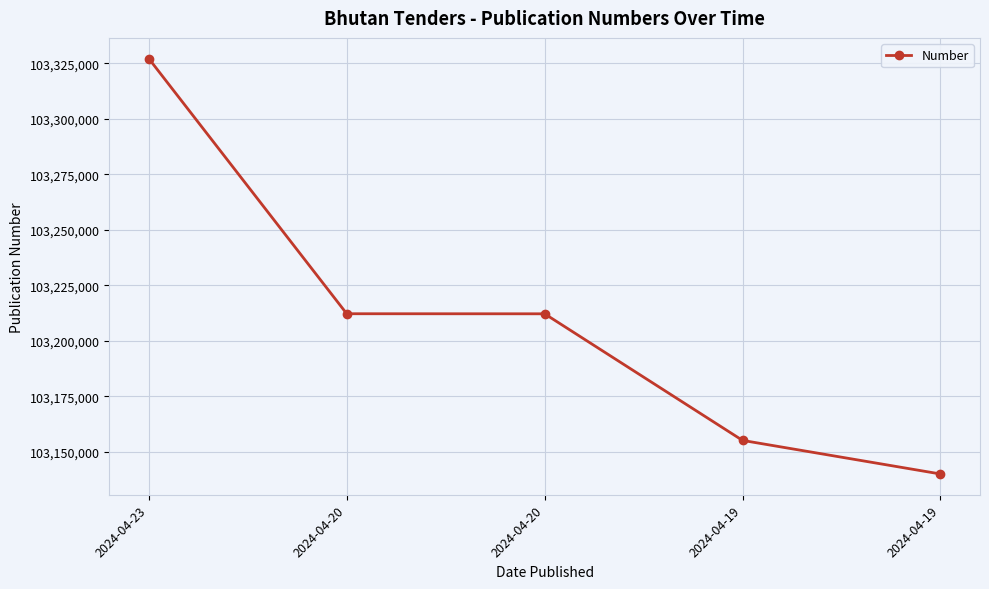

True or false: the data shows 103327031 at 2024-04-23.

True